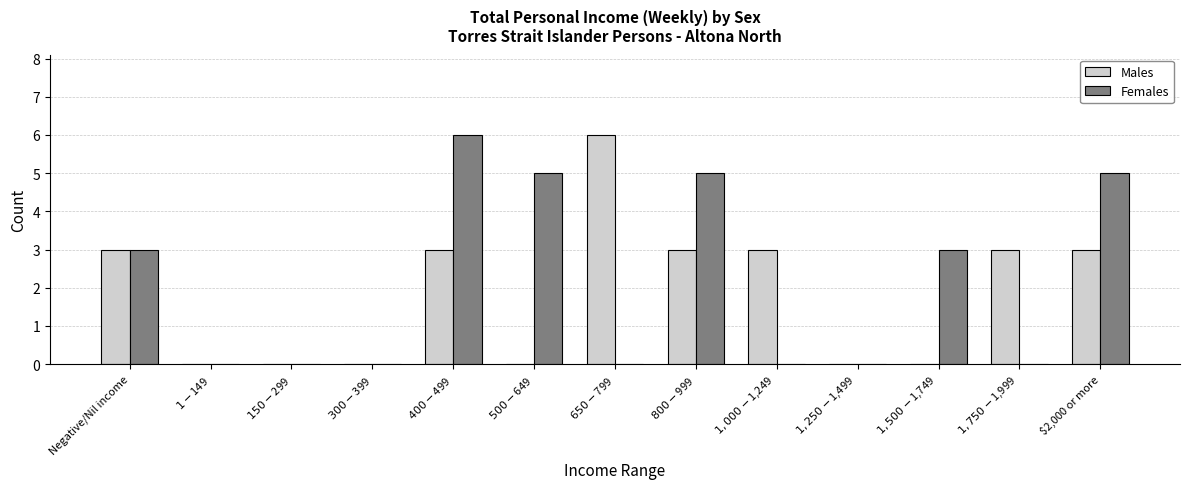

How many series are shown in this chart?

2